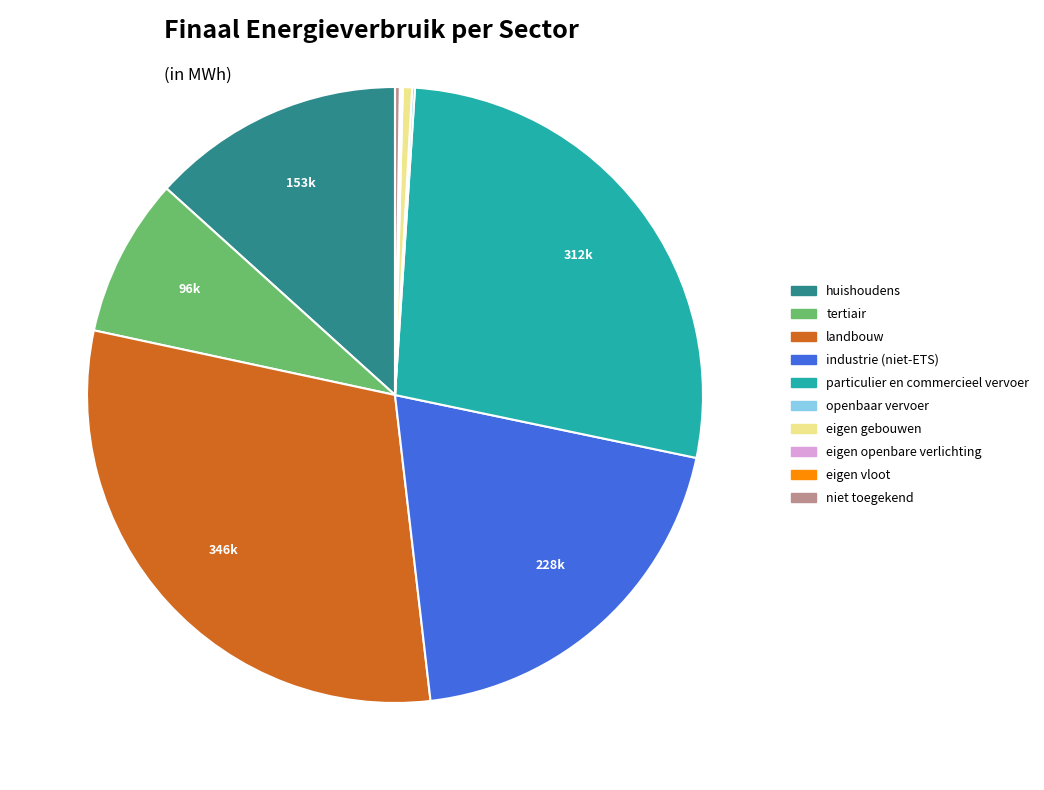

Is it true that tertiair is 8% of the pie?

True